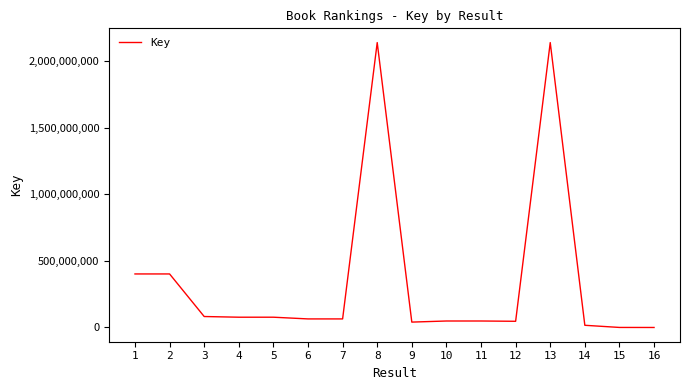

What is the ratio of the value at 8 to the value at 11?

44.0